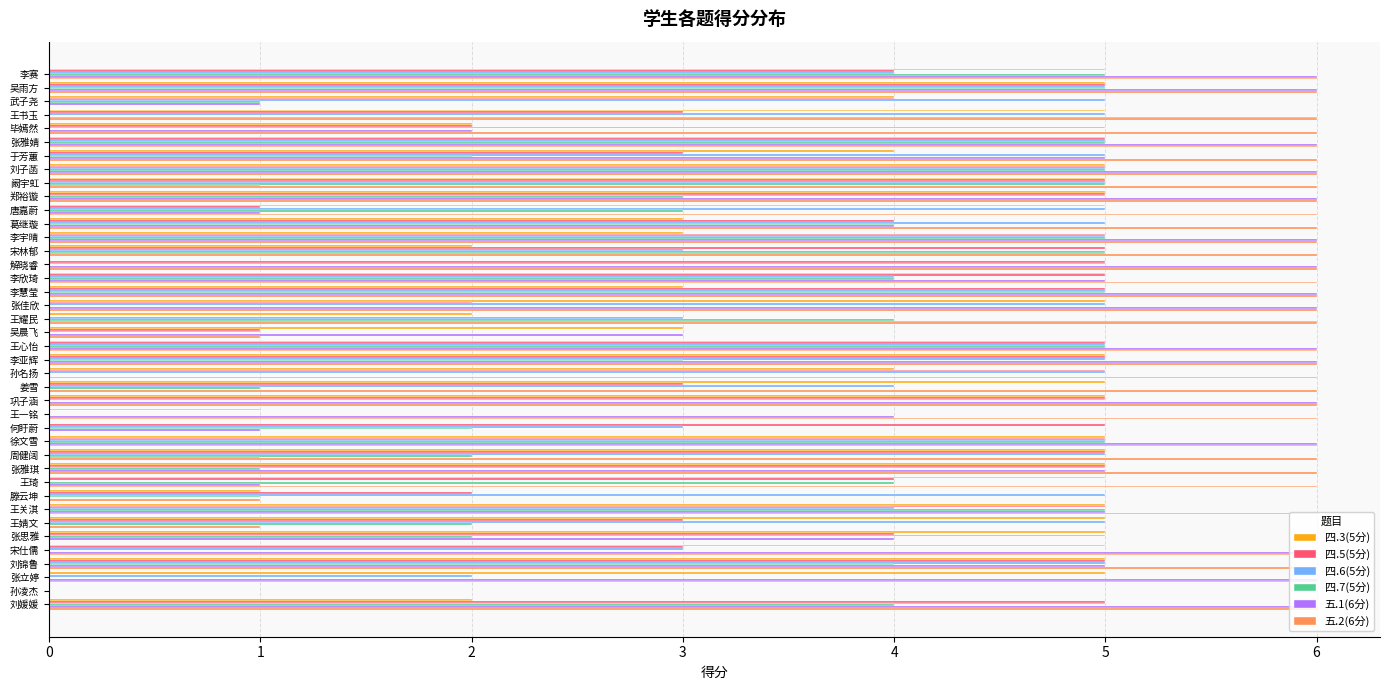

Which series has the largest total across all categories?

五.2(6分)